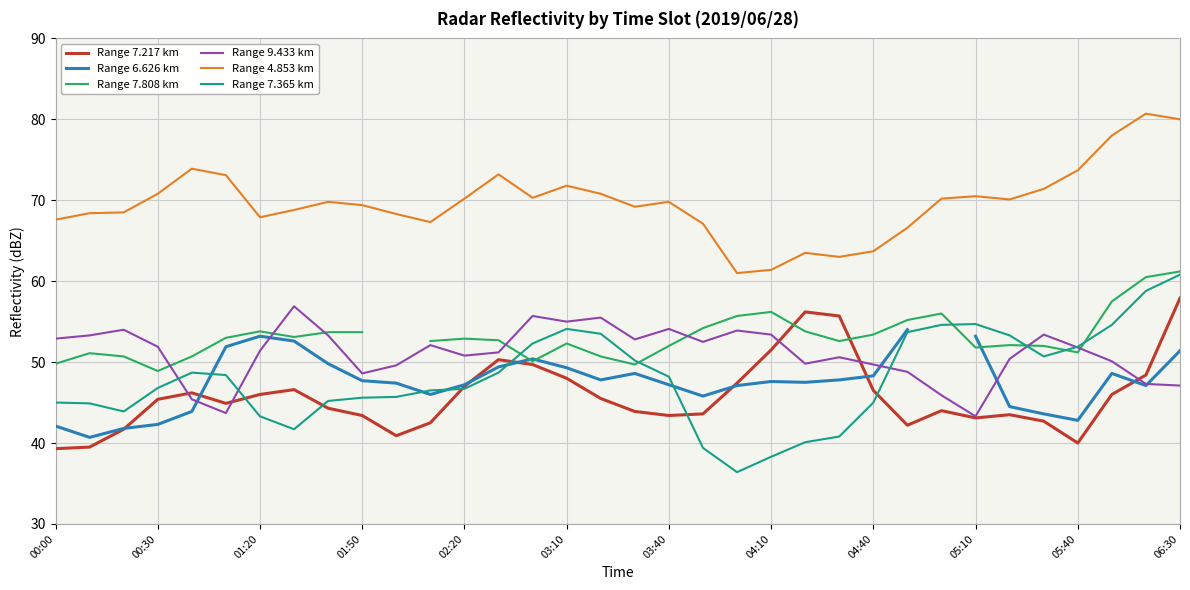

What is the lowest value of the Range 9.433 km series?

43.3